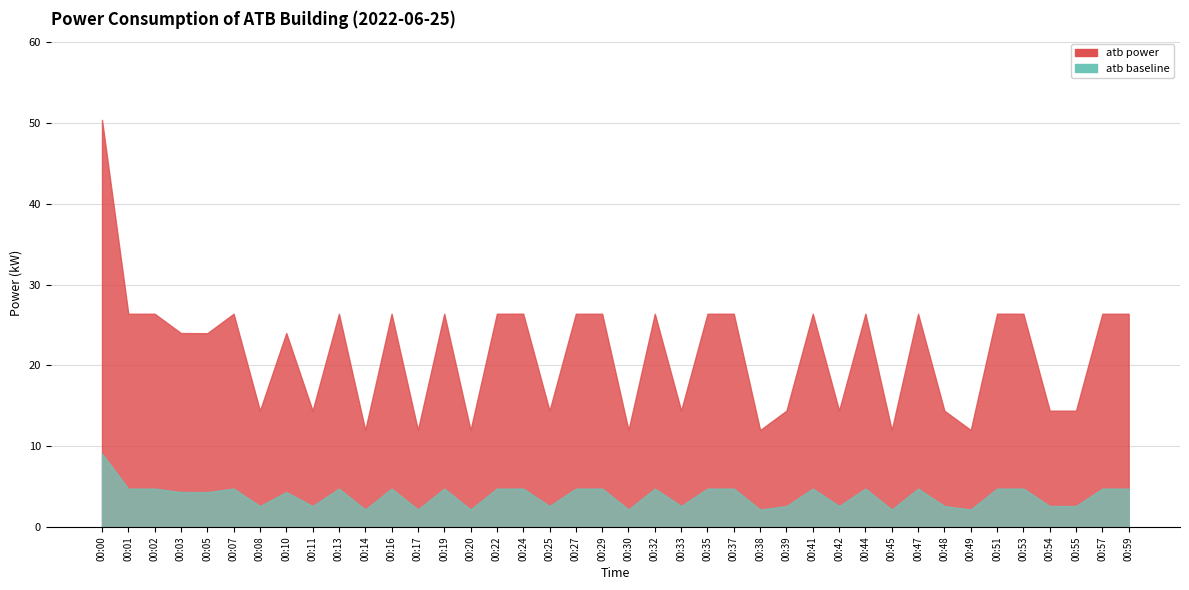

At which category does the data reach its first local peak?

00:07